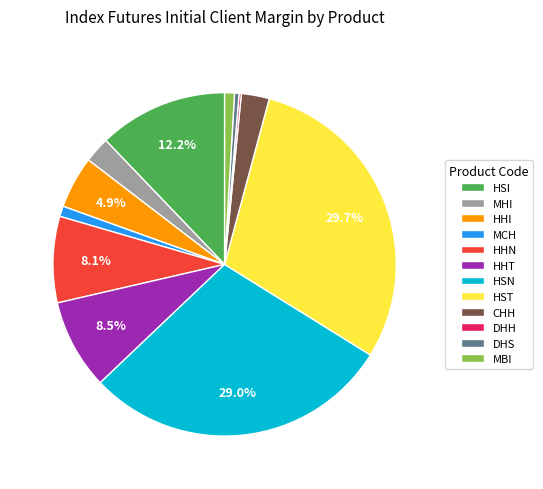

What is the ratio of the value at MBI to the value at HHN?

0.1